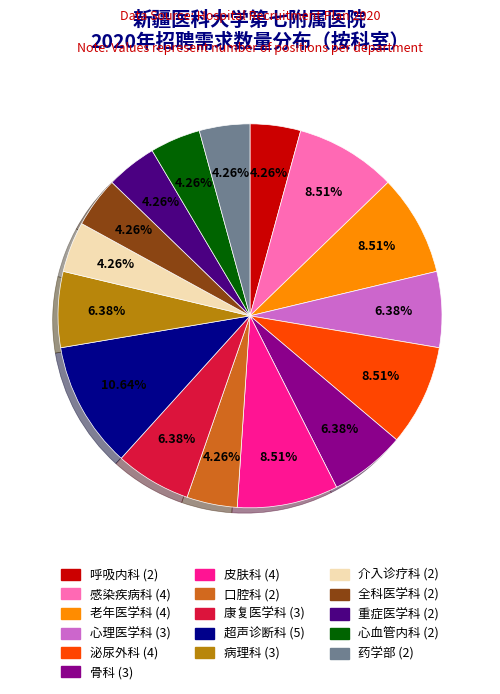

Is it true that 呼吸内科 is 16% of the pie?

False